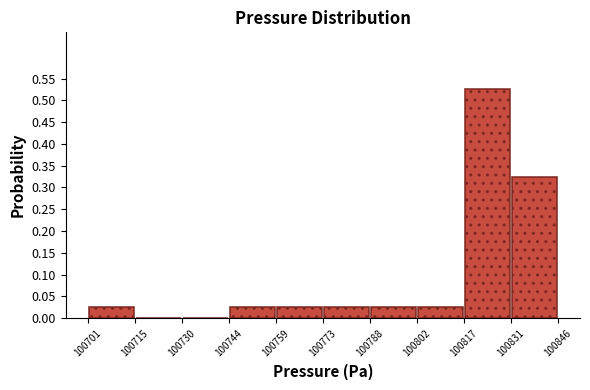

How tall is the bar that spans 100831 to 100846 on the x-axis? The values are not printed on the chart, so give them approximately, as read against the axis.

0.325